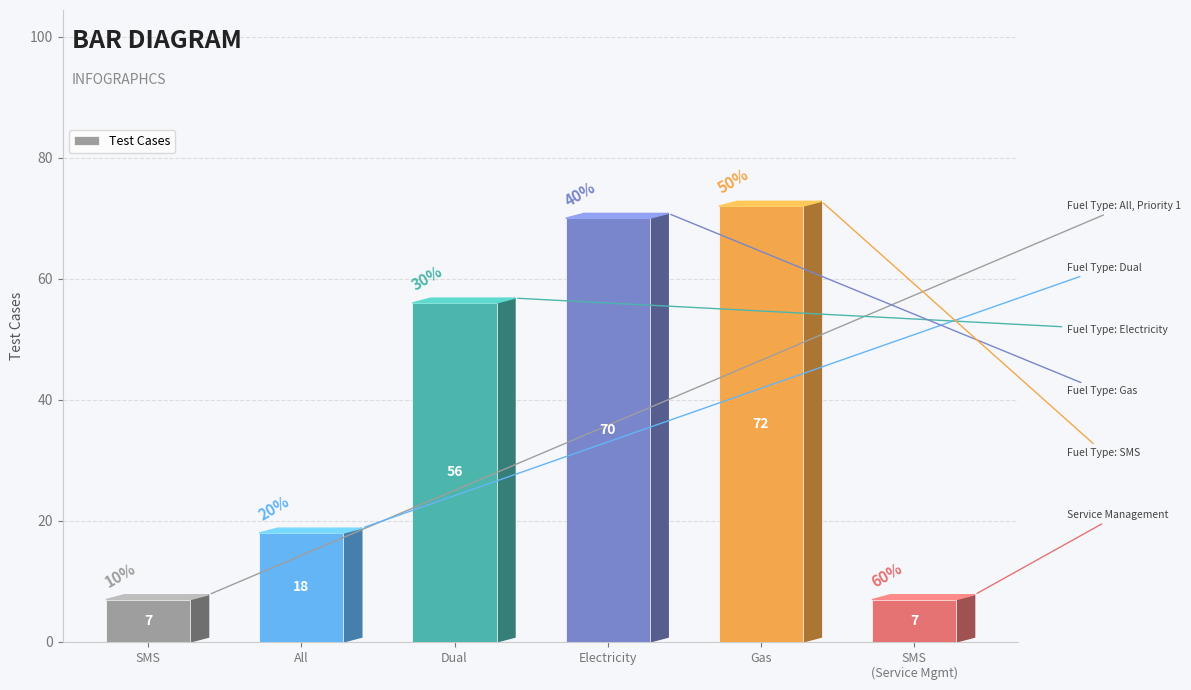

Reading right to left, what are all the values shown in this chart?

SMS
(Service Mgmt)=7	Gas=72	Electricity=70	Dual=56	All=18	SMS=7